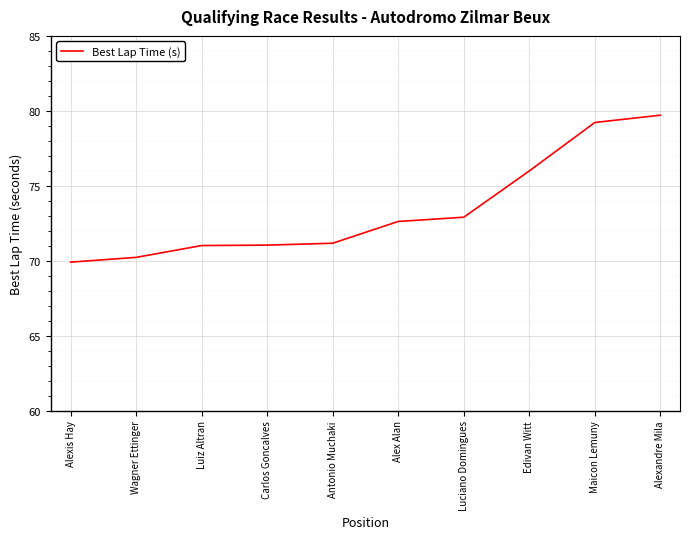

Which has a higher value, Carlos Goncalves or Luciano Domingues?

Luciano Domingues